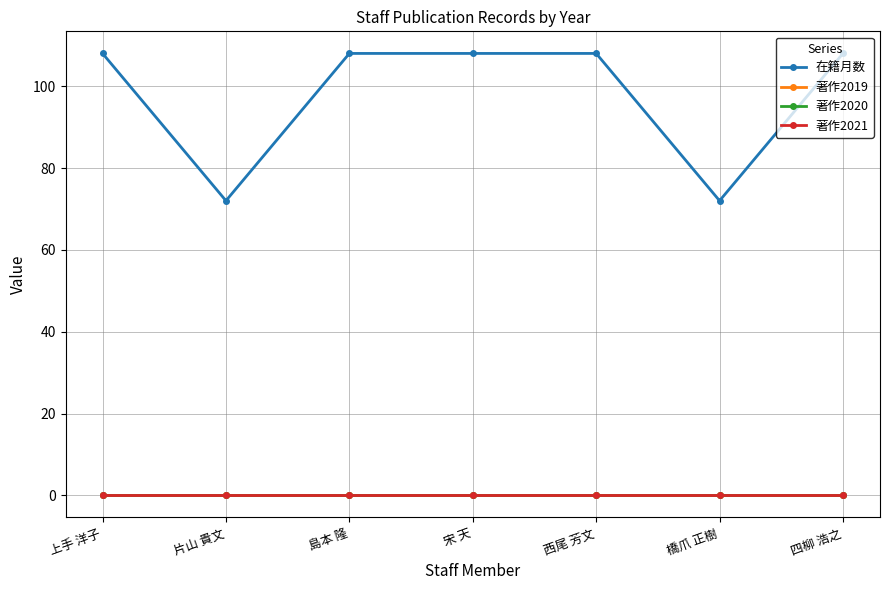

Is this an area chart (filled region under the line)?

No